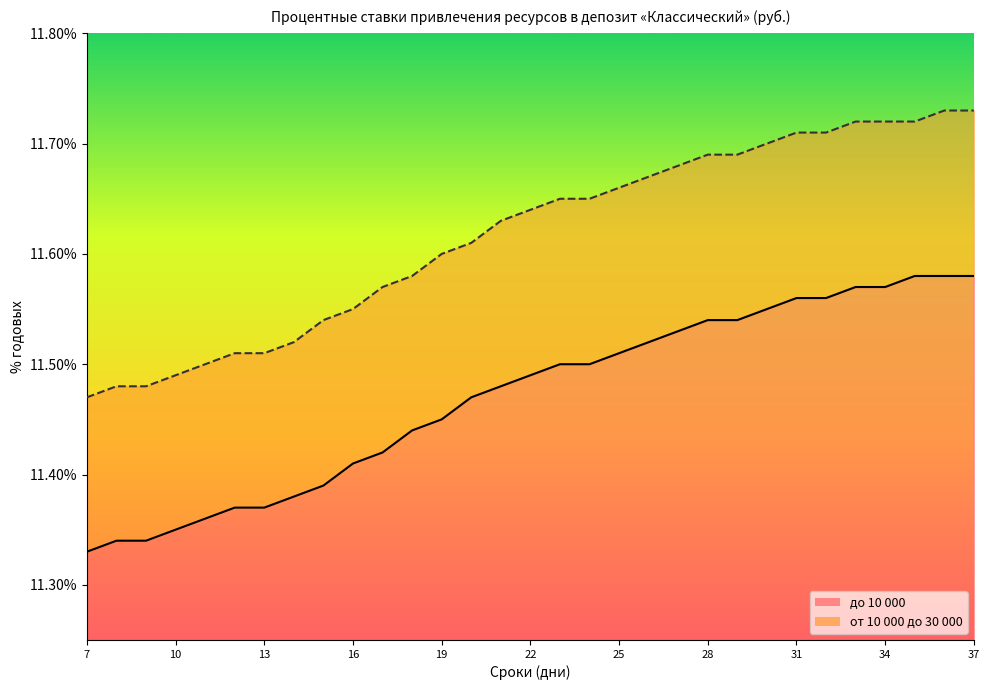

What is the smallest value displayed?

11.3